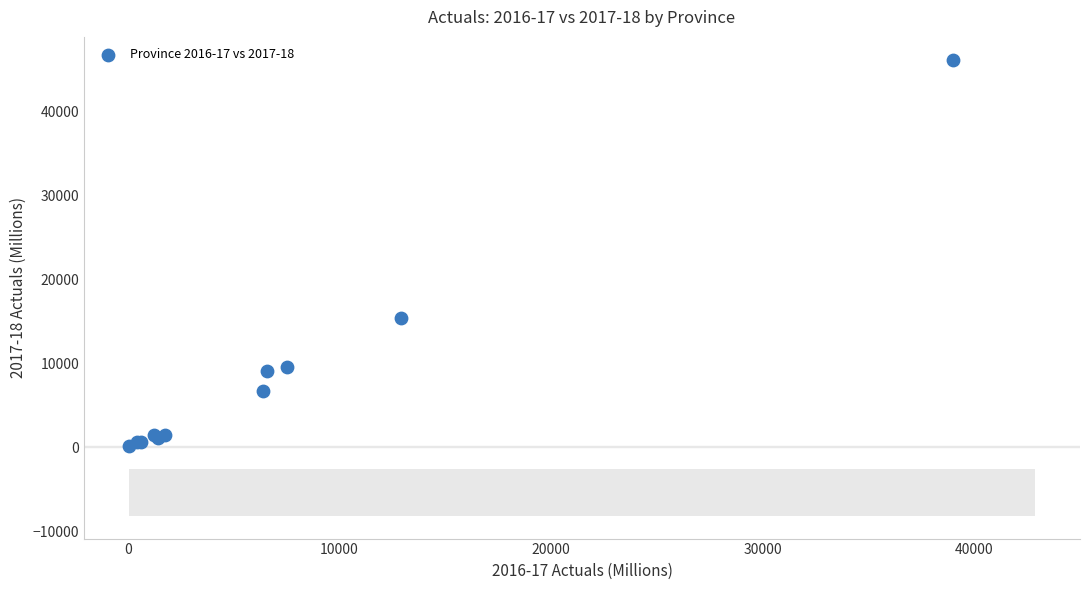

What Y value in the scatter plot is closest to 23124?

15400